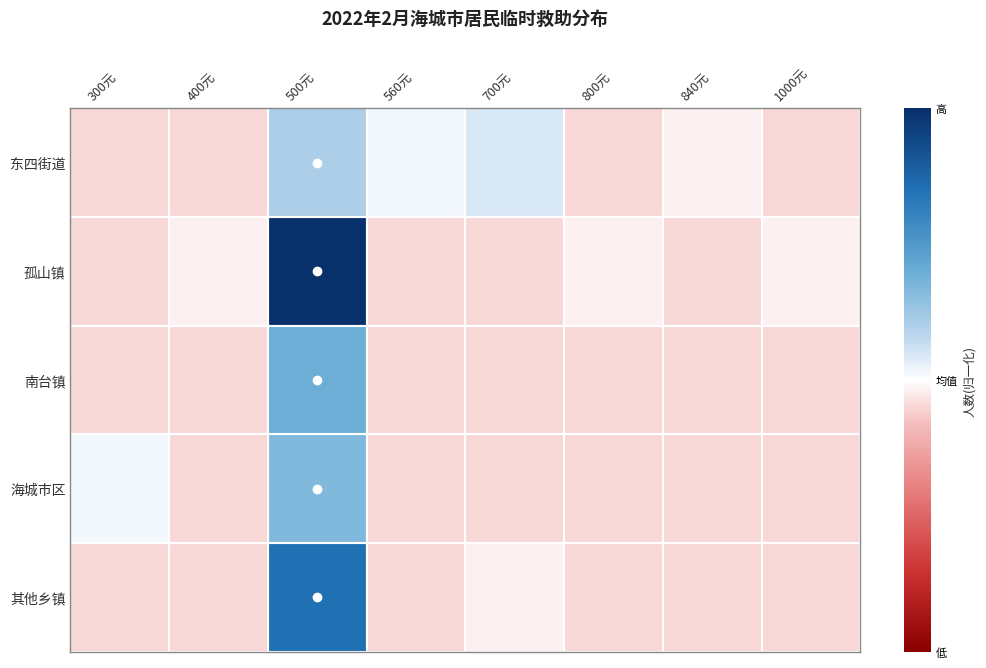

How many data points does each series have?

8